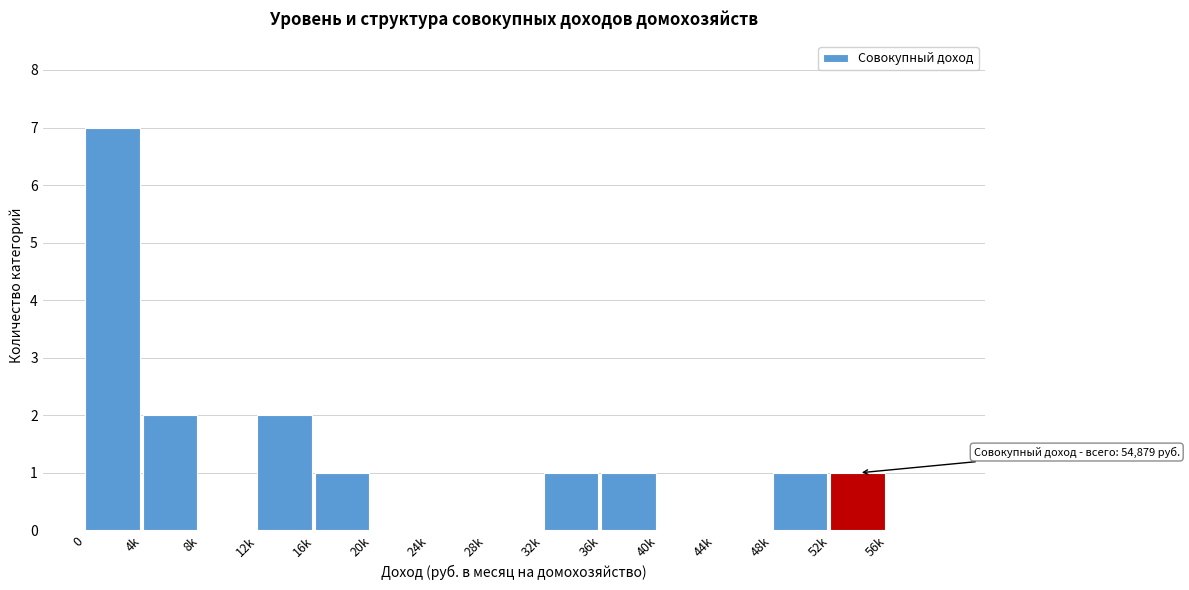

Reading left to right, list all the values displayed in this chart.

0=7	4k=2	8k=0	12k=2	16k=1	20k=0	24k=0	28k=0	32k=1	36k=1	40k=0	44k=0	48k=1	52k=1	56k=0